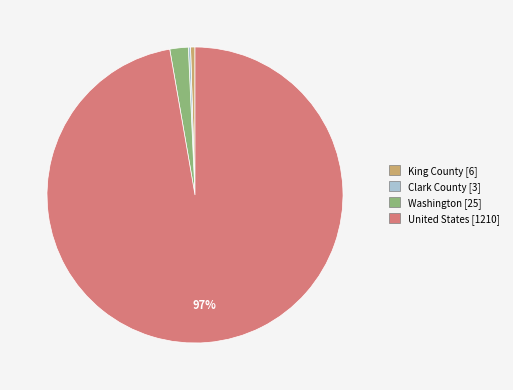

The Washington [25] slice represents 16% of the pie. True or false?

False